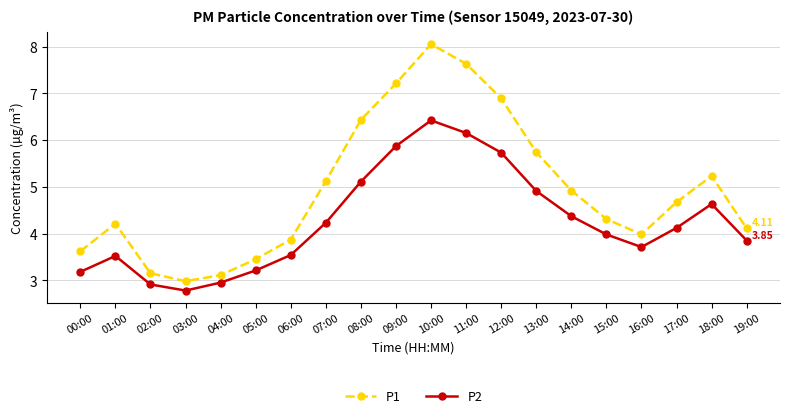

Is this an area chart (filled region under the line)?

No